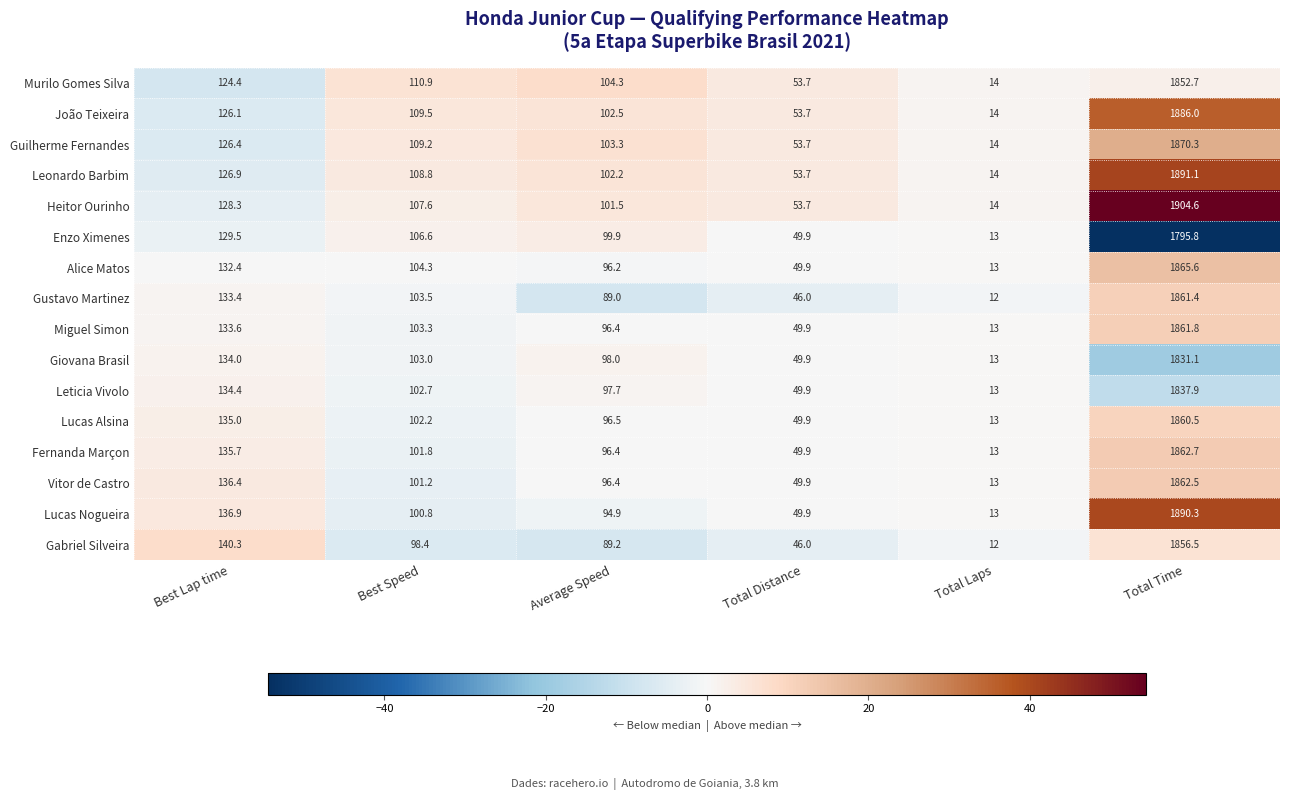

What is the highest value of the Heitor Ourinho series?

1904.6